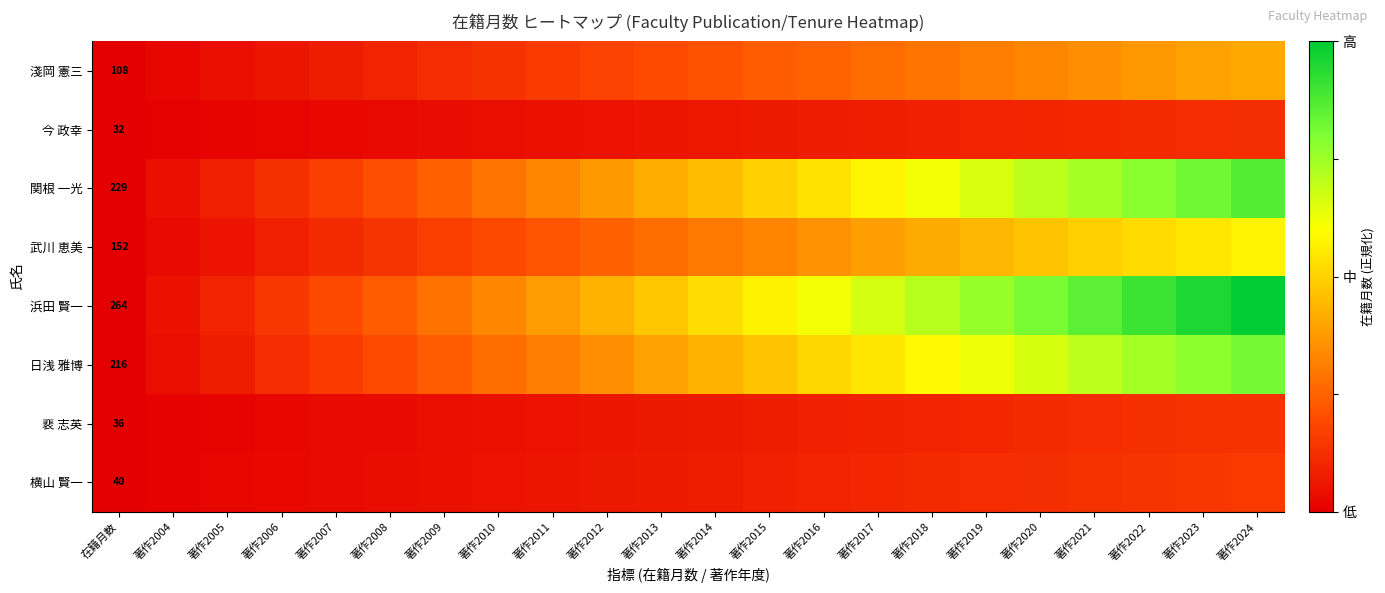

Between 著作2008 and 著作2009, which is larger?

著作2009